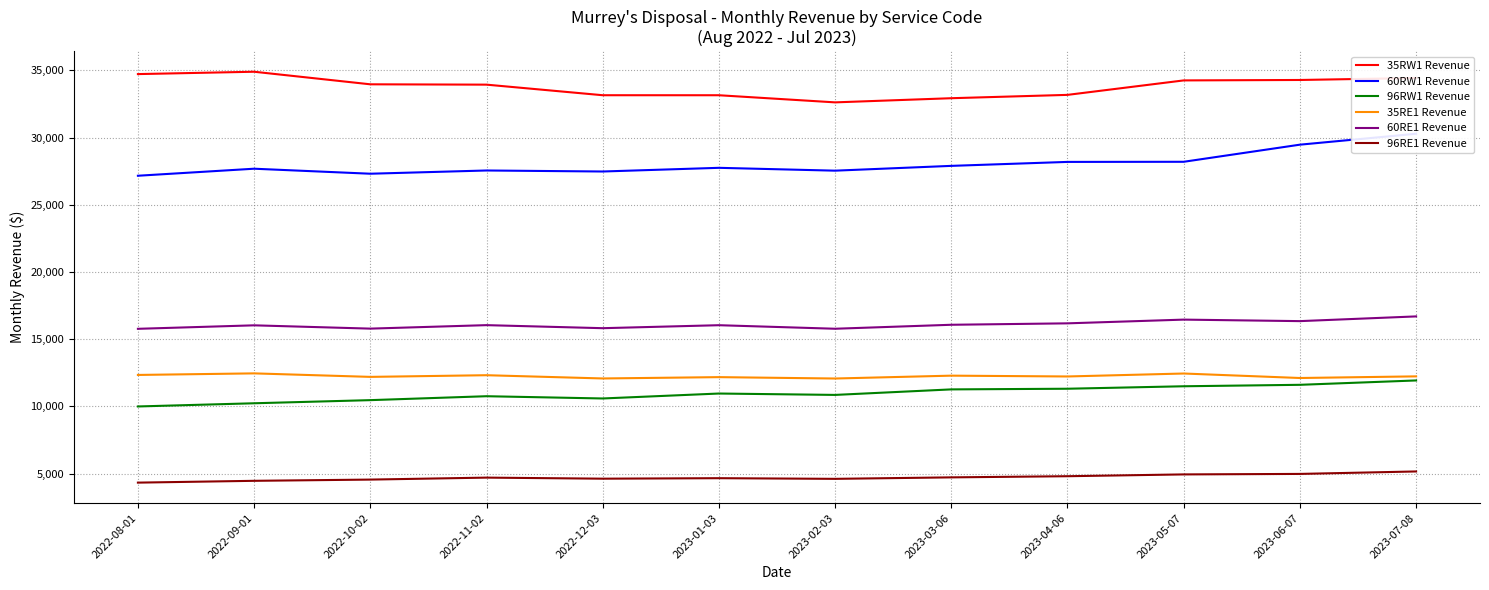

What are all the series names shown in the legend?

35RW1 Revenue, 60RW1 Revenue, 96RW1 Revenue, 35RE1 Revenue, 60RE1 Revenue, 96RE1 Revenue